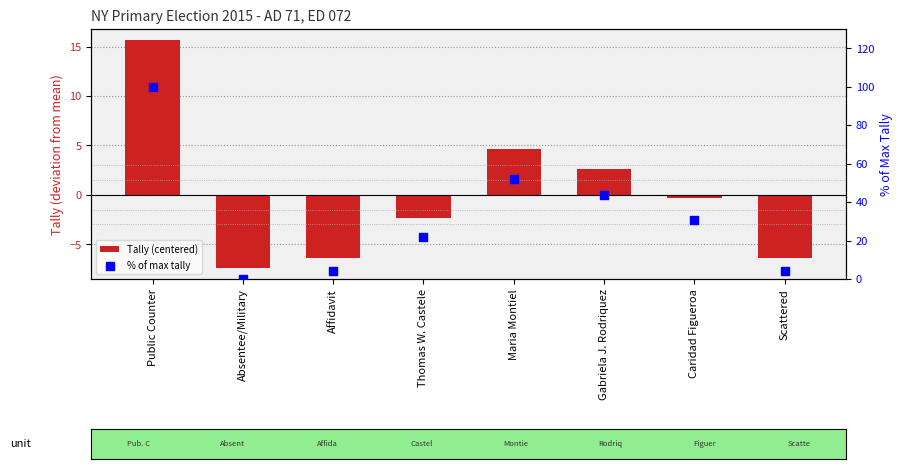

Which series has the largest Y range (max minus min)?

% of max tally